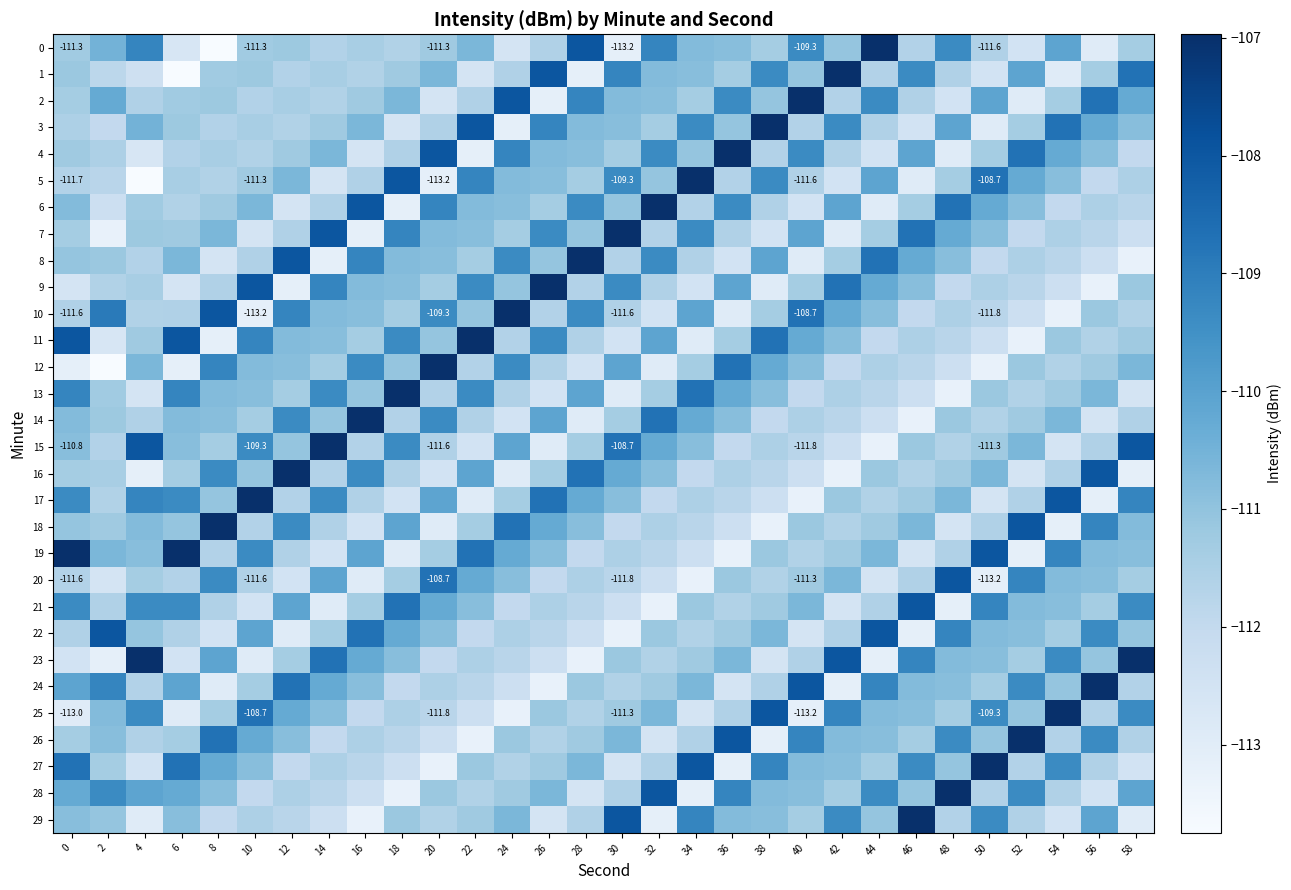

What is the sum of the 3 values at 38 and 36?

-218.0